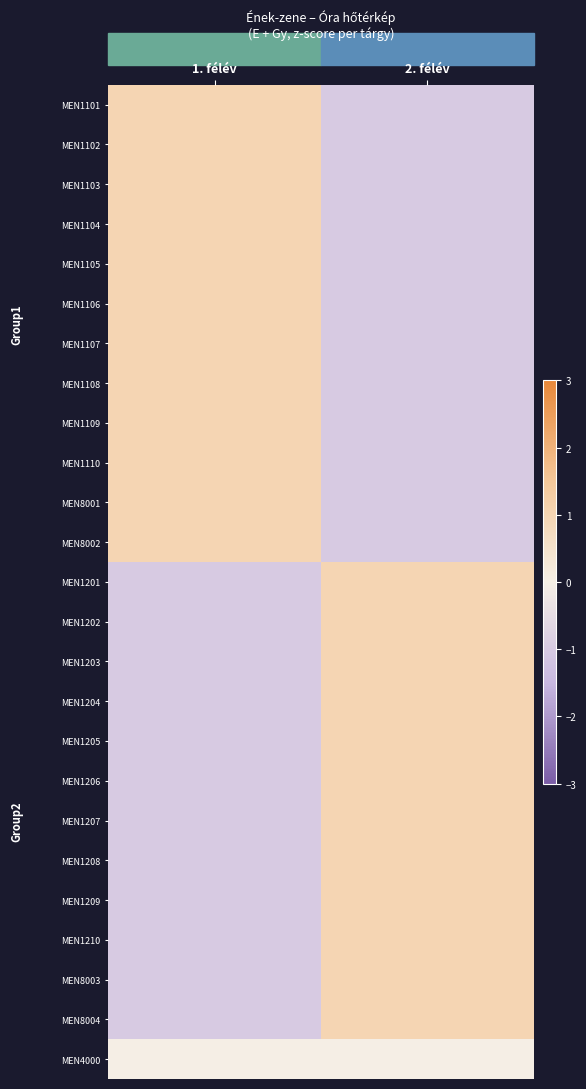

Rank the series by their maximum value, from lowest to highest.

MEN4000, MEN1101, MEN1102, MEN1103, MEN1104, MEN1105, MEN1106, MEN1107, MEN1108, MEN1109, MEN1110, MEN8001, MEN8002, MEN1201, MEN1202, MEN1203, MEN1204, MEN1205, MEN1206, MEN1207, MEN1208, MEN1209, MEN1210, MEN8003, MEN8004